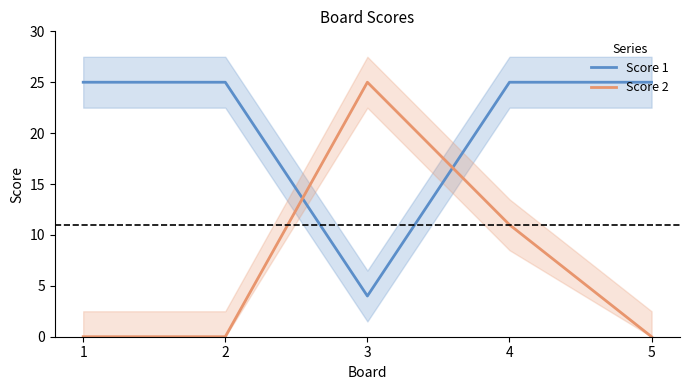

How many lines are shown in the chart?

2